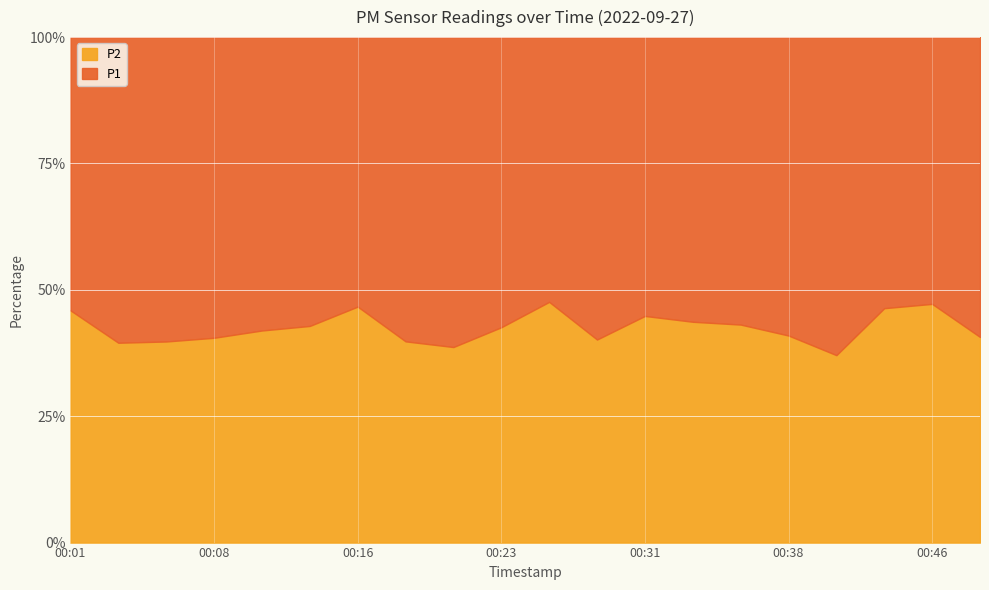

True or false: P1 and P2 intersect in this chart.

False